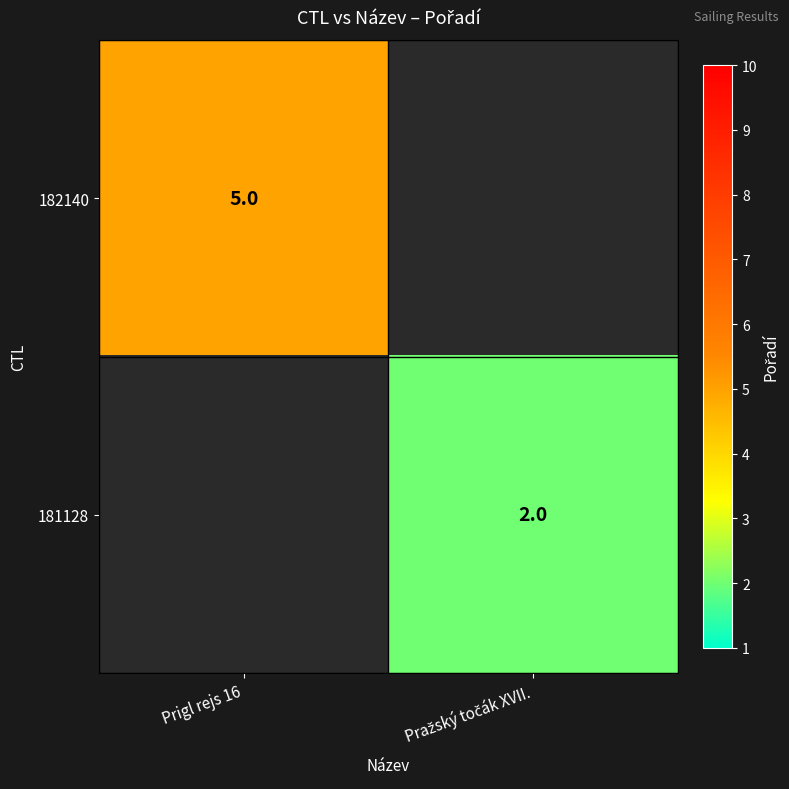

The value of 182140 at Prigl rejs 16 is 5. True or false?

True